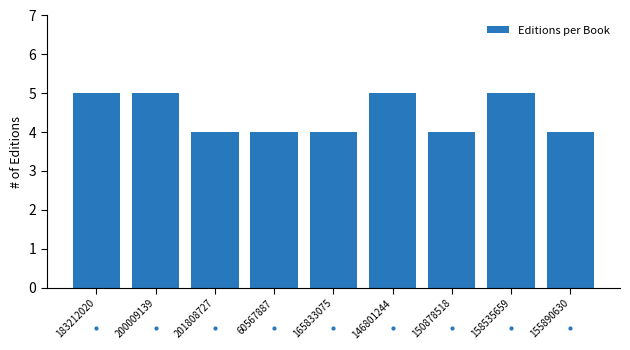

Reading left to right, extract all data points from this chart.

183212020=5	200009139=5	201808727=4	60567887=4	165833075=4	146801244=5	150878518=4	158535659=5	155890630=4